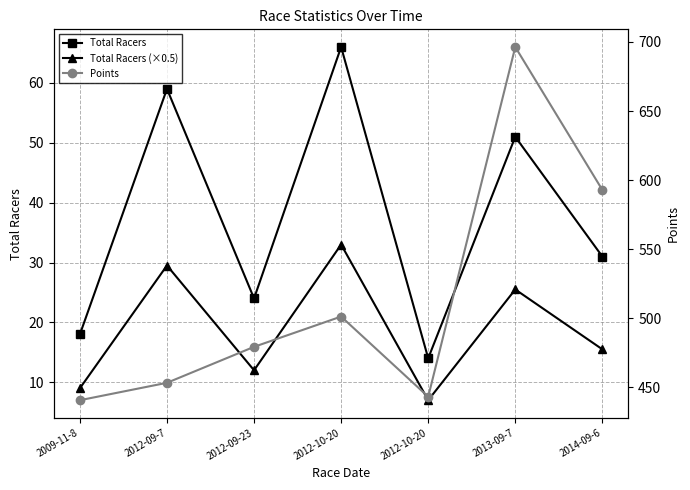

At how many categories does at least one series exceed 221?

7